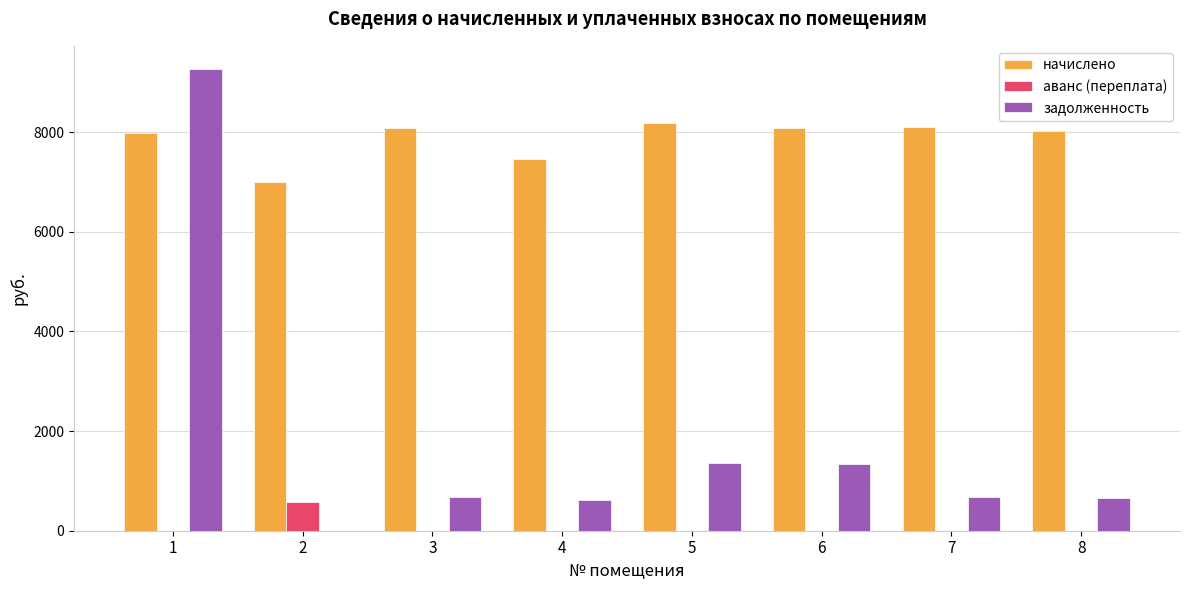

Where does the начислено series first go above 8076?

3